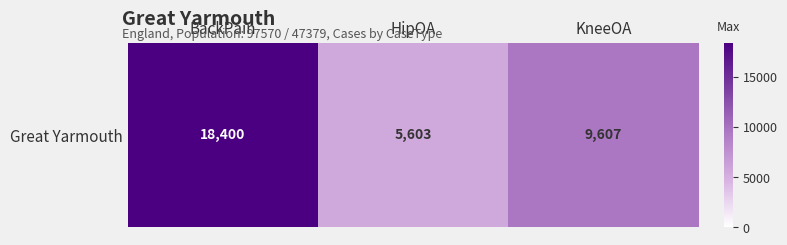

What is the difference between the values at BackPain and HipOA?

12797